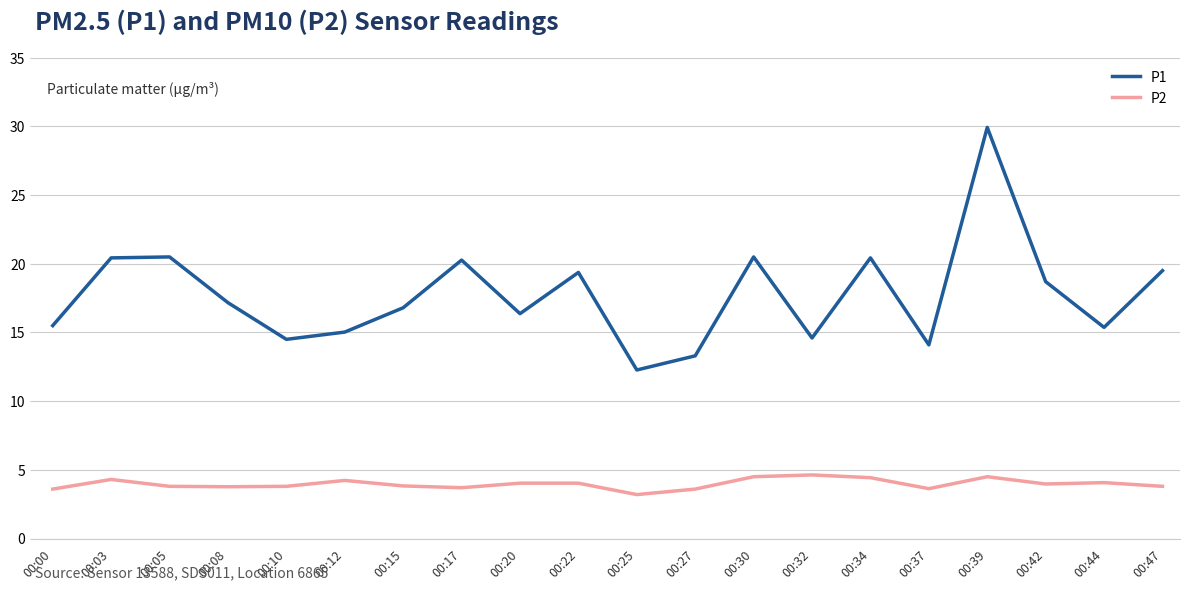

What is the highest value of the P1 series?

29.9